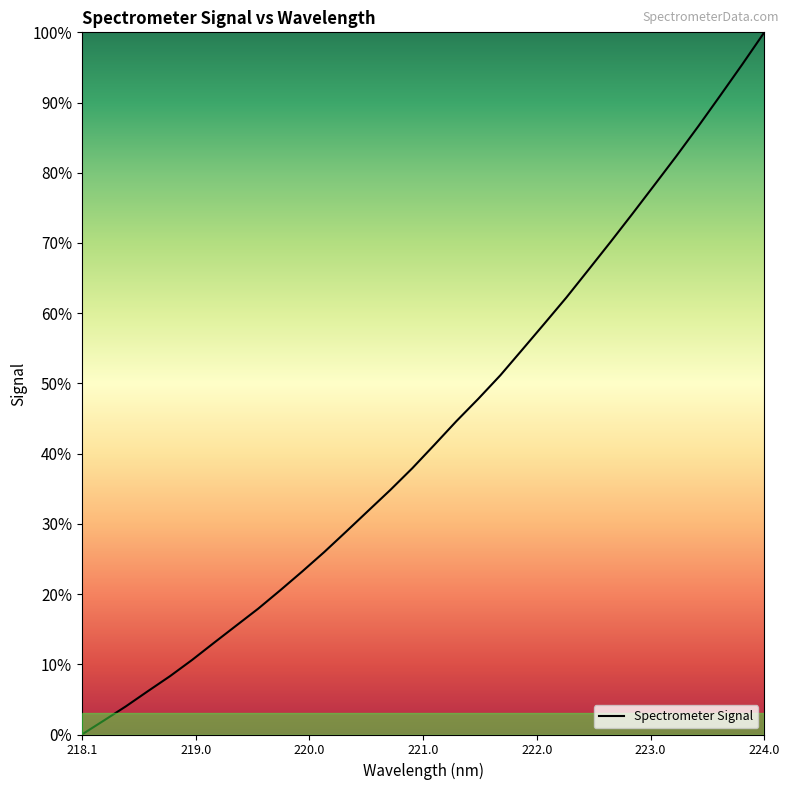

What is the difference between the maximum and minimum values?

100.0